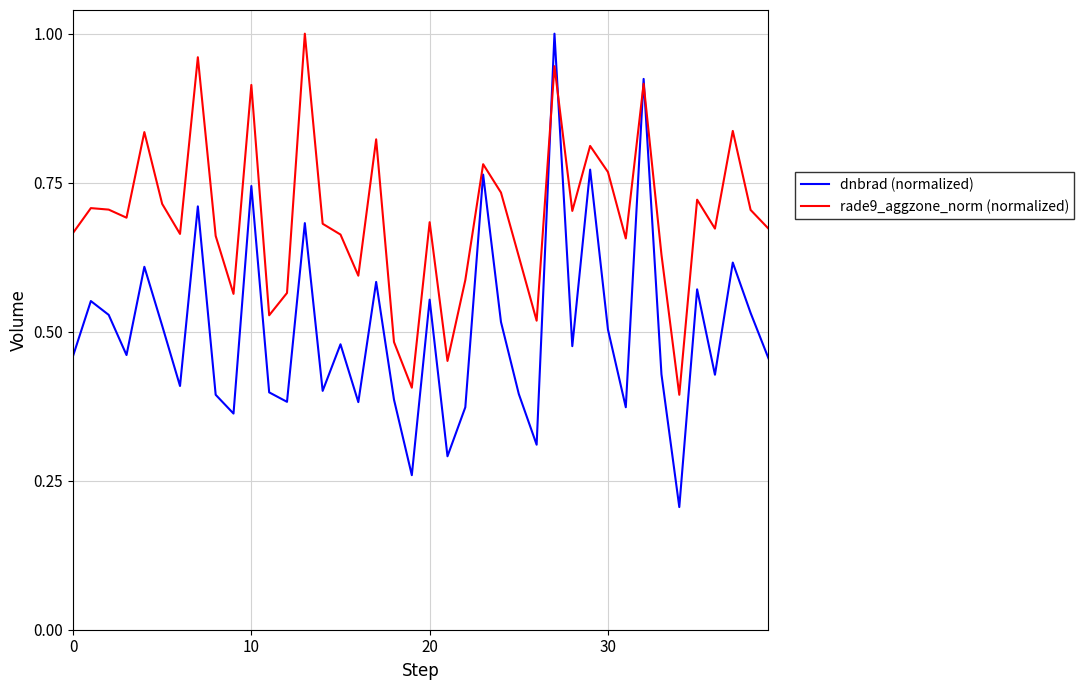

Which series has the largest total across all categories?

rade9_aggzone_norm (normalized)